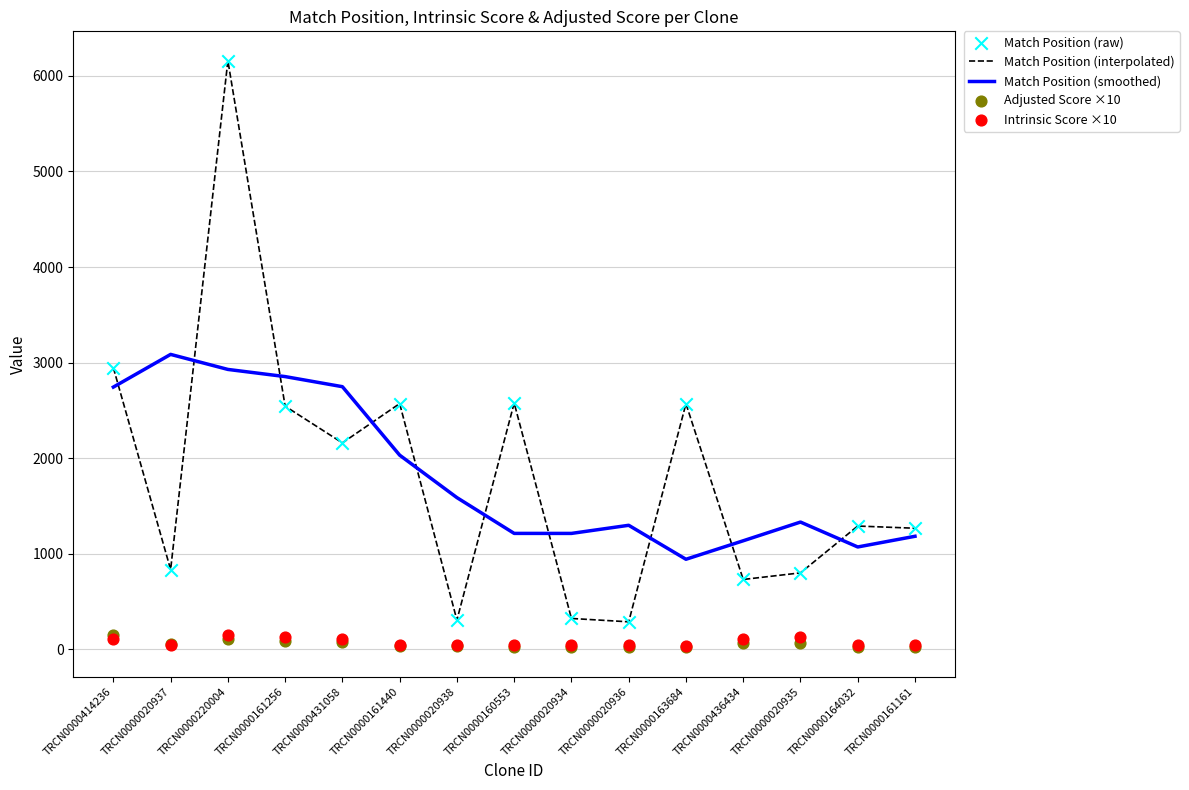

Which series has the largest Y range (max minus min)?

Match Position (interpolated)